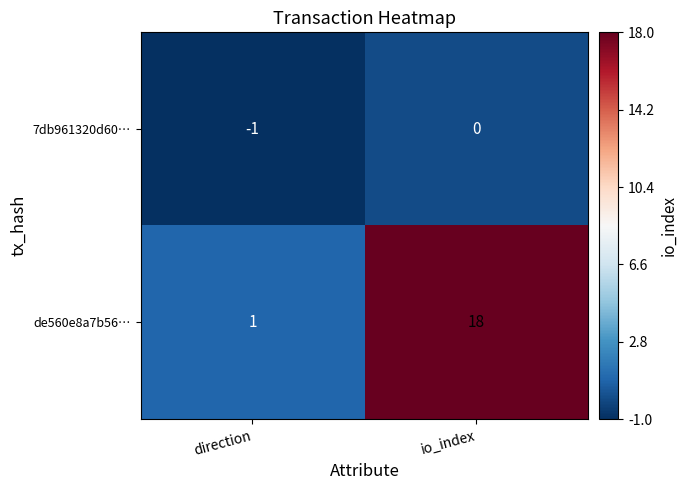

Which series has the largest total across all categories?

de560e8a7b56…